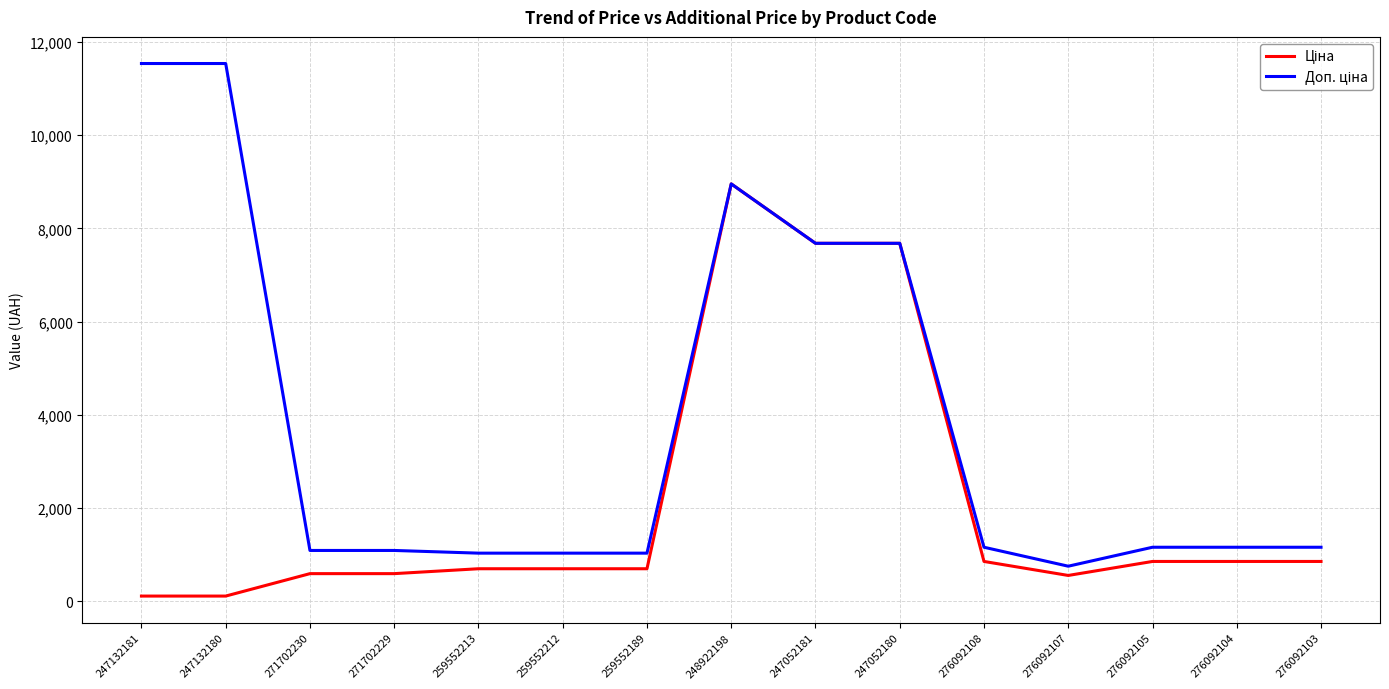

What is the total value across all series at 259552213?

1737.4